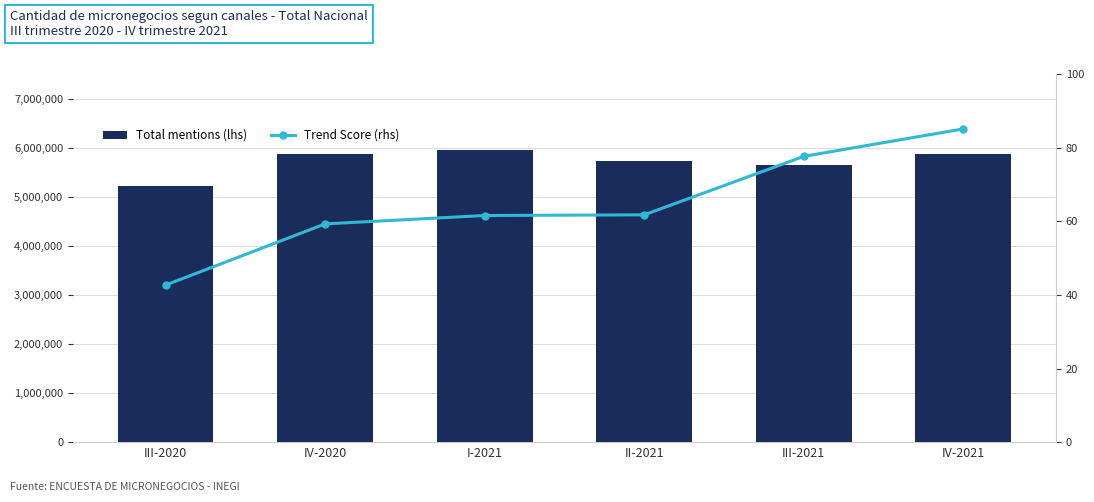

Reading left to right, transcribe all the data shown in this chart.

Total mentions (lhs): III-2020=5217462.7	IV-2020=5866649.8	I-2021=5947273.1	II-2021=5723119.7	III-2021=5655888.9	IV-2021=5862899.1
Trend Score (rhs): III-2020=42.7	IV-2020=59.3	I-2021=61.6	II-2021=61.7	III-2021=77.6	IV-2021=85.1